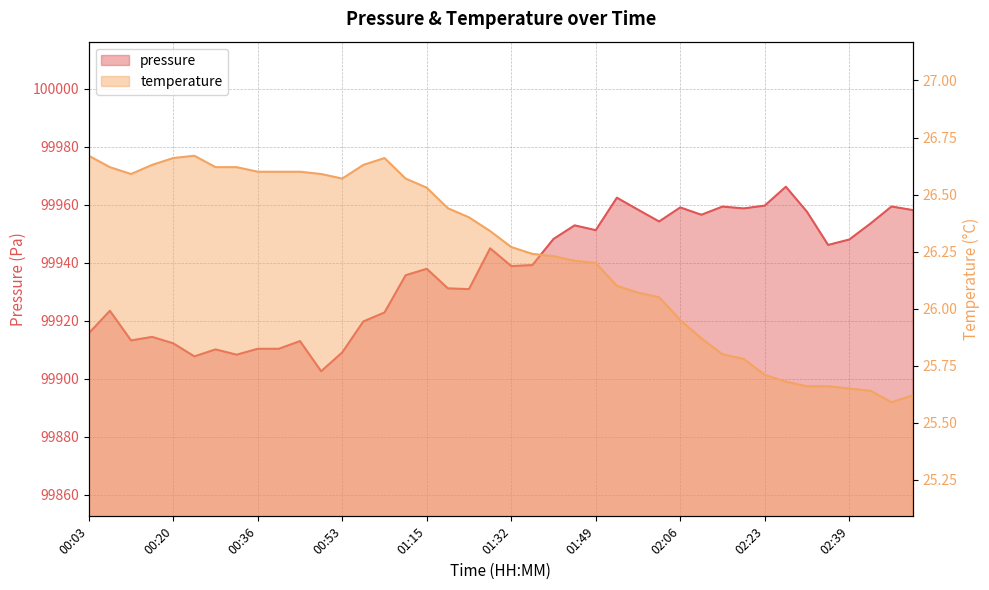

Reading right to left, extract all data points from this chart.

pressure: 02:52=99958.2	02:48=99959.4	02:44=99953.5	02:39=99948.0	02:35=99946.2	02:31=99957.6	02:27=99966.2	02:23=99959.7	02:18=99958.8	02:14=99959.4	02:10=99956.6	02:06=99959.1	02:02=99954.2	01:57=99958.3	01:53=99962.4	01:49=99951.2	01:45=99952.9	01:41=99948.2	01:36=99939.2	01:32=99938.9	01:28=99945.0	01:23=99930.9	01:19=99931.2	01:15=99937.9	01:11=99935.7	01:01=99922.9	00:57=99919.8	00:53=99909.1	00:49=99902.6	00:45=99913.0	00:40=99910.4	00:36=99910.4	00:32=99908.3	00:28=99910.2	00:24=99907.8	00:20=99912.2	00:15=99914.5	00:11=99913.2	00:07=99923.5	00:03=99915.7
temperature: 02:52=25.6	02:48=25.6	02:44=25.6	02:39=25.6	02:35=25.7	02:31=25.7	02:27=25.7	02:23=25.7	02:18=25.8	02:14=25.8	02:10=25.9	02:06=25.9	02:02=26.1	01:57=26.1	01:53=26.1	01:49=26.2	01:45=26.2	01:41=26.2	01:36=26.2	01:32=26.3	01:28=26.3	01:23=26.4	01:19=26.4	01:15=26.5	01:11=26.6	01:01=26.7	00:57=26.6	00:53=26.6	00:49=26.6	00:45=26.6	00:40=26.6	00:36=26.6	00:32=26.6	00:28=26.6	00:24=26.7	00:20=26.7	00:15=26.6	00:11=26.6	00:07=26.6	00:03=26.7